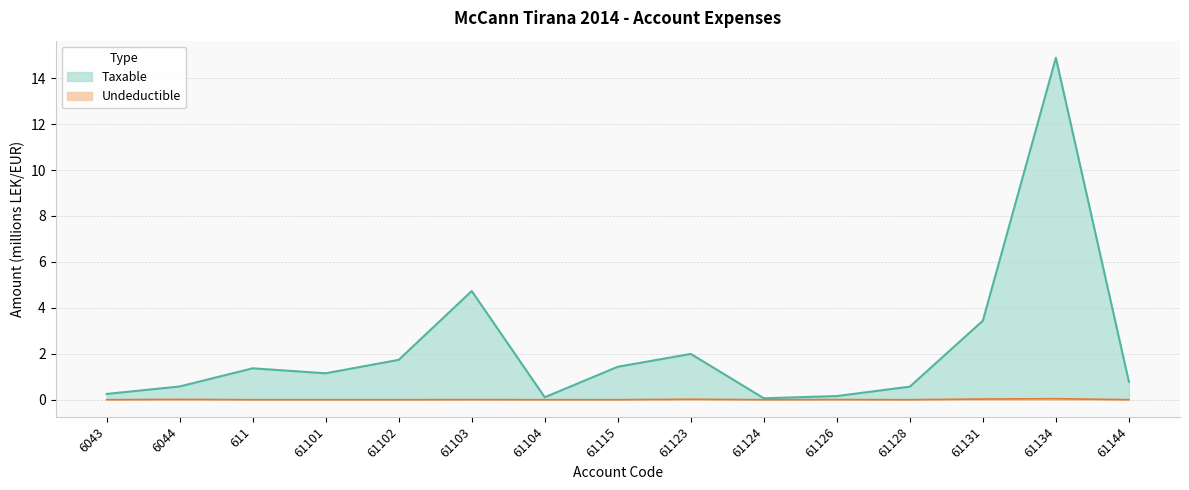

What position from the left is 61126?

11